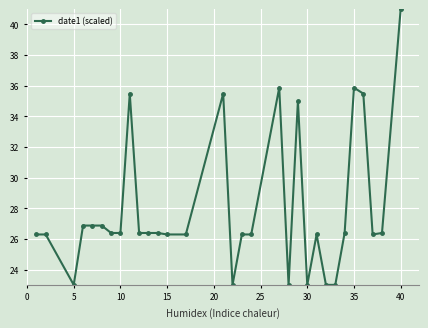

What is the difference between the second highest and minimum values?

12.9